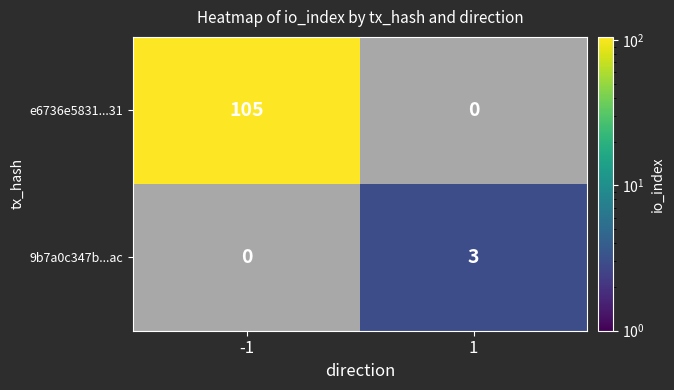

List the labels in order of e6736e5831...31 value, smallest first.

1, -1